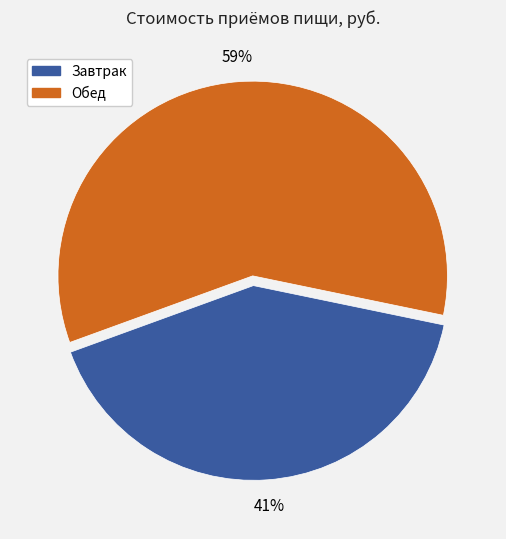

What is the smallest slice in the pie chart?

Завтрак